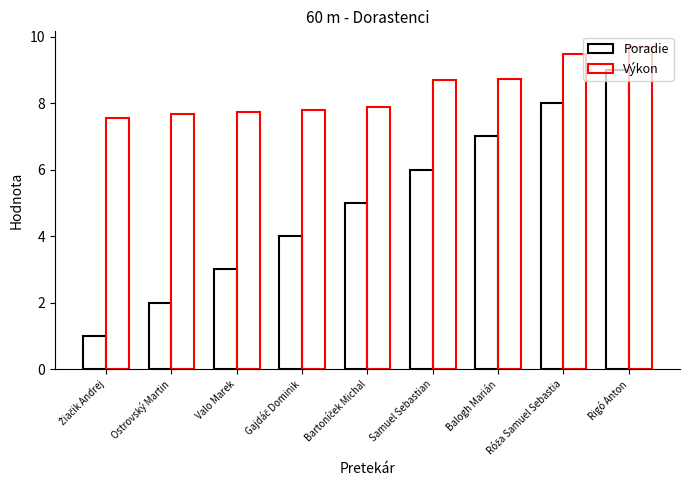

How many values in the Poradie series are below 5?

4